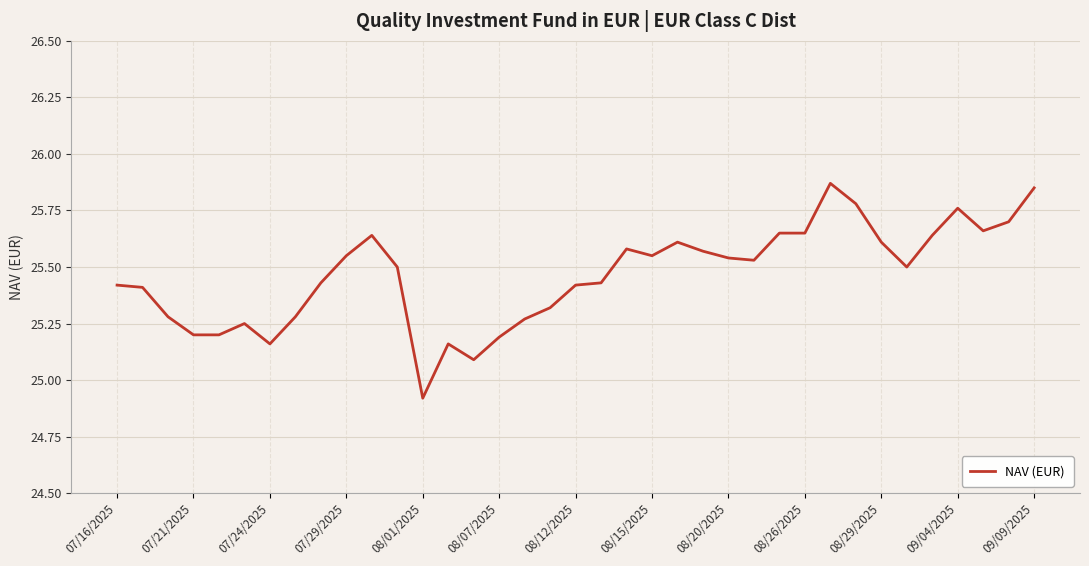

Which label corresponds to the smallest value in the chart?

08/01/2025